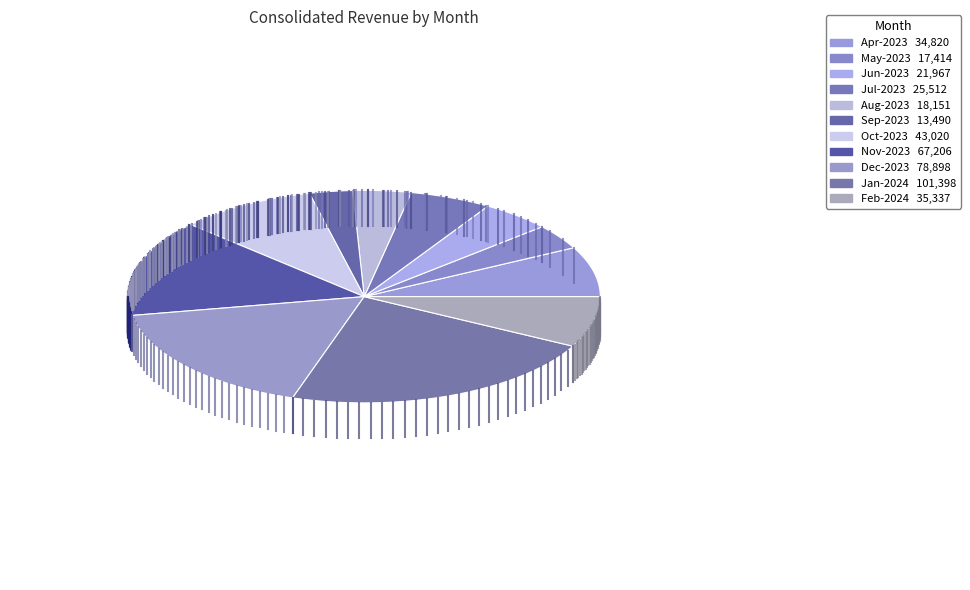

Which has a higher value, Nov-2023 or Sep-2023?

Nov-2023